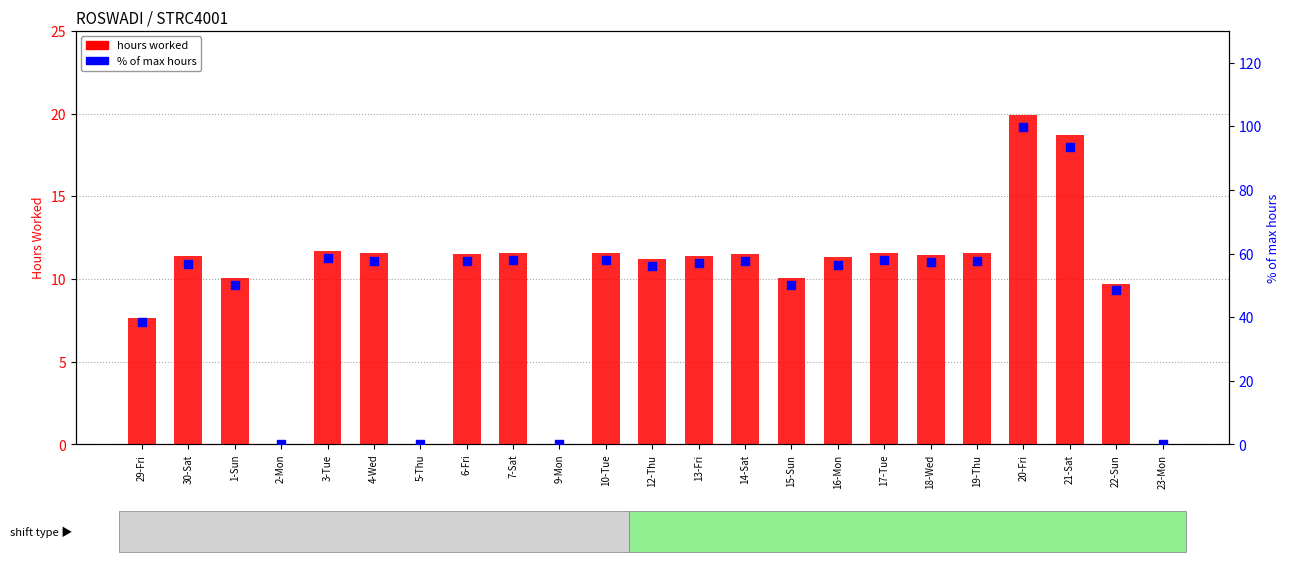

Is the value of hours worked at 14-Sat greater than the value of % of max hours at 6-Fri?

No